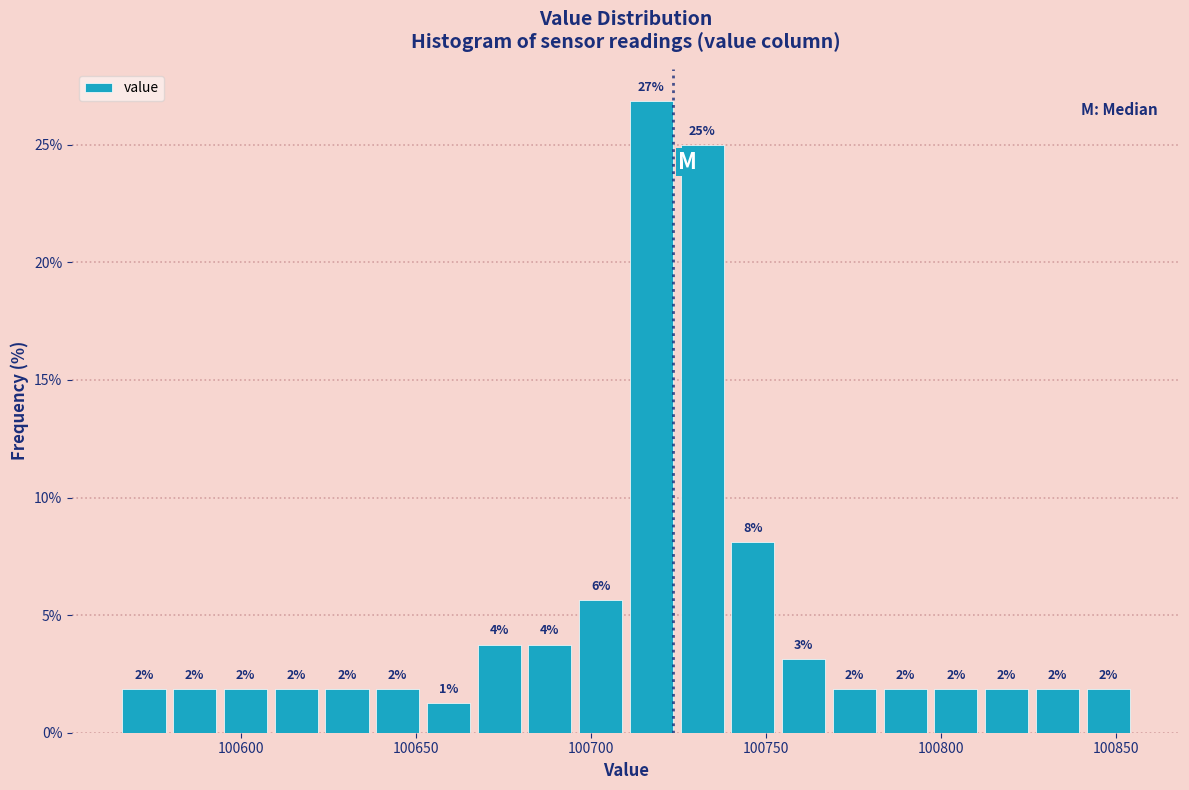

Read against the x-axis, roughly where is the centre of the tallest bar?

100715